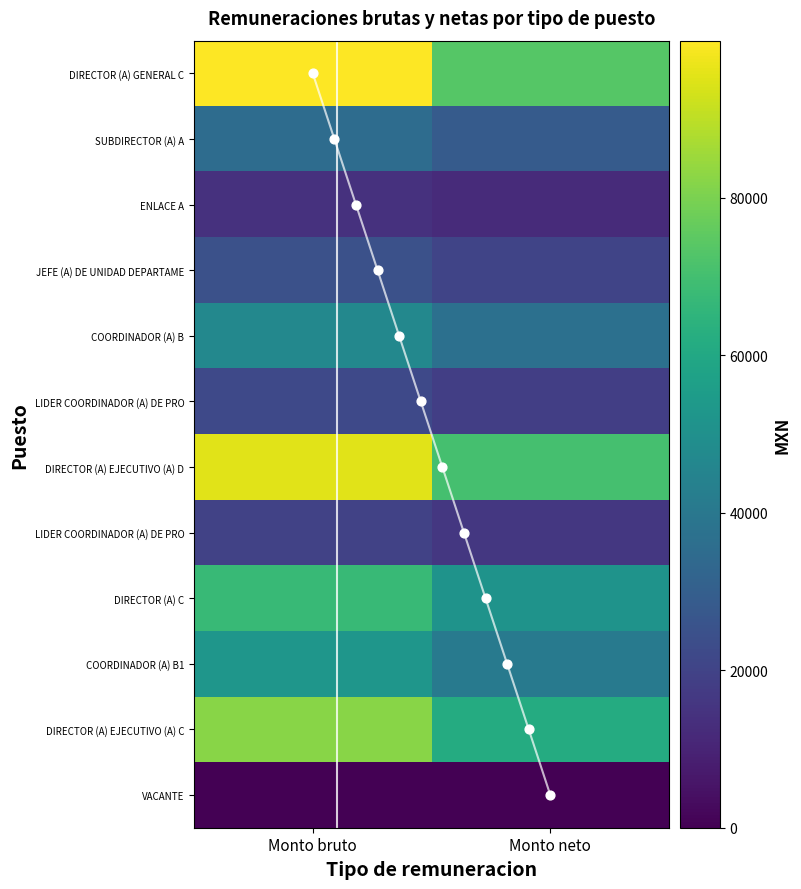

What is the maximum value shown in the chart?

99967.0